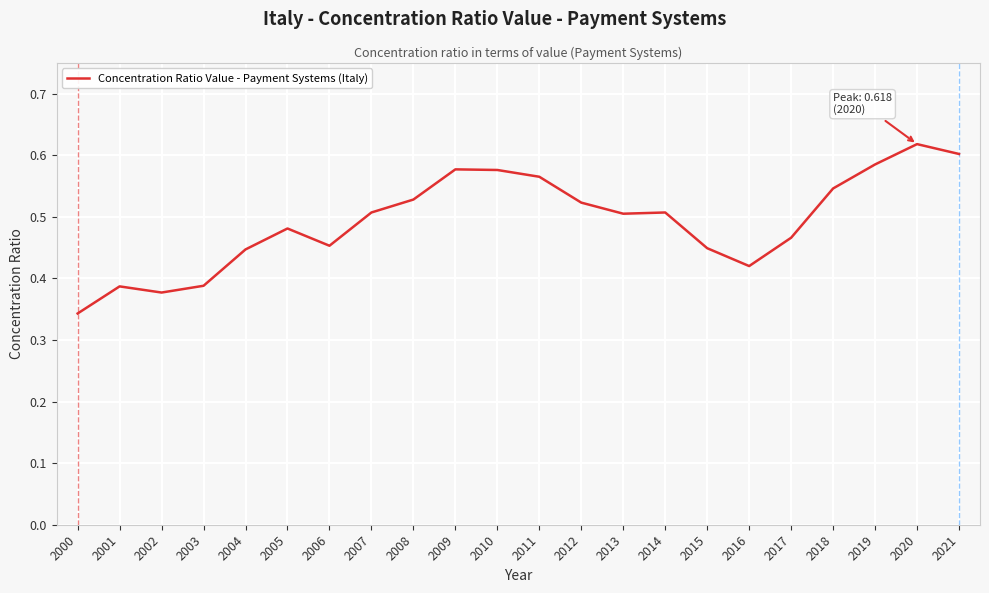

Between 2012 and 2021, which is larger?

2021